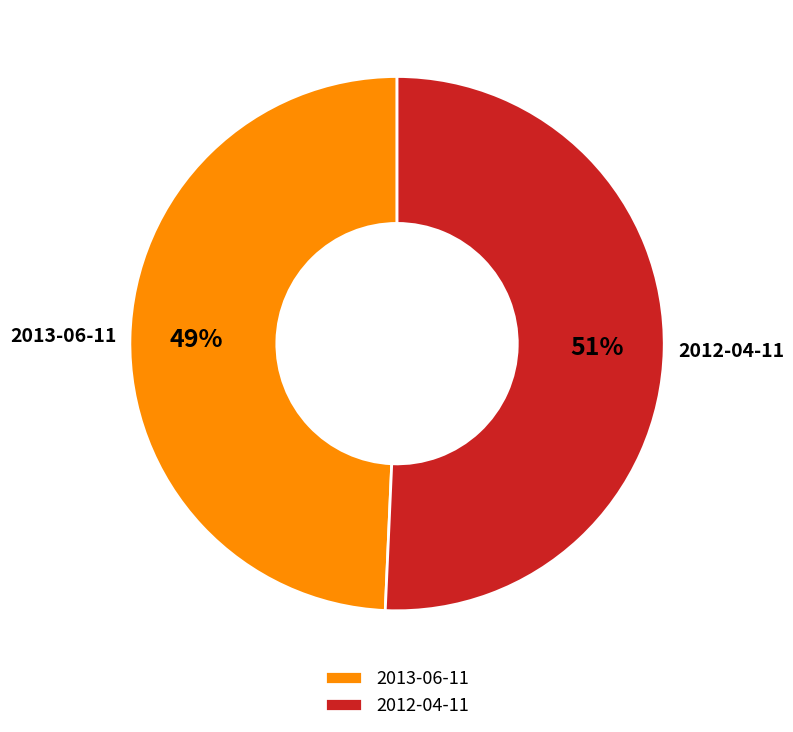

Count the number of slices in the pie.

2